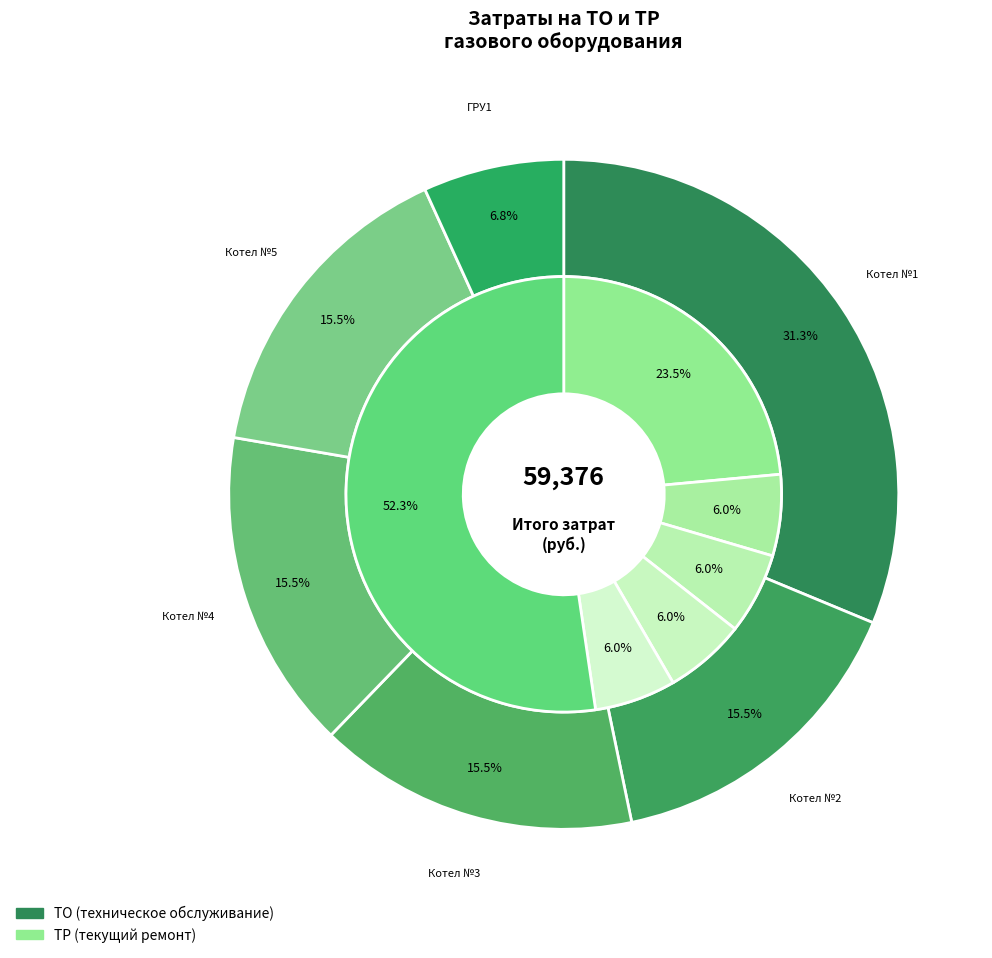

To the nearest percent, what is the combined percentage of Газовое оборудование котела №3 and Газовое оборудование котела №2?

12%